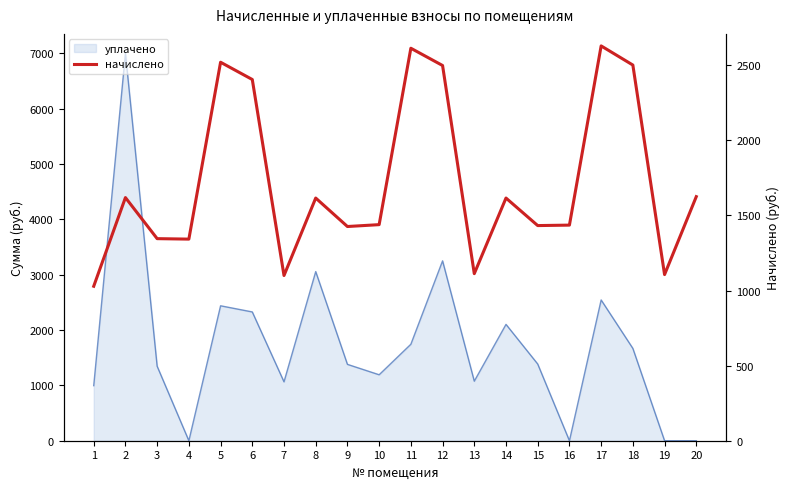

Read the value at 16.

1435.9